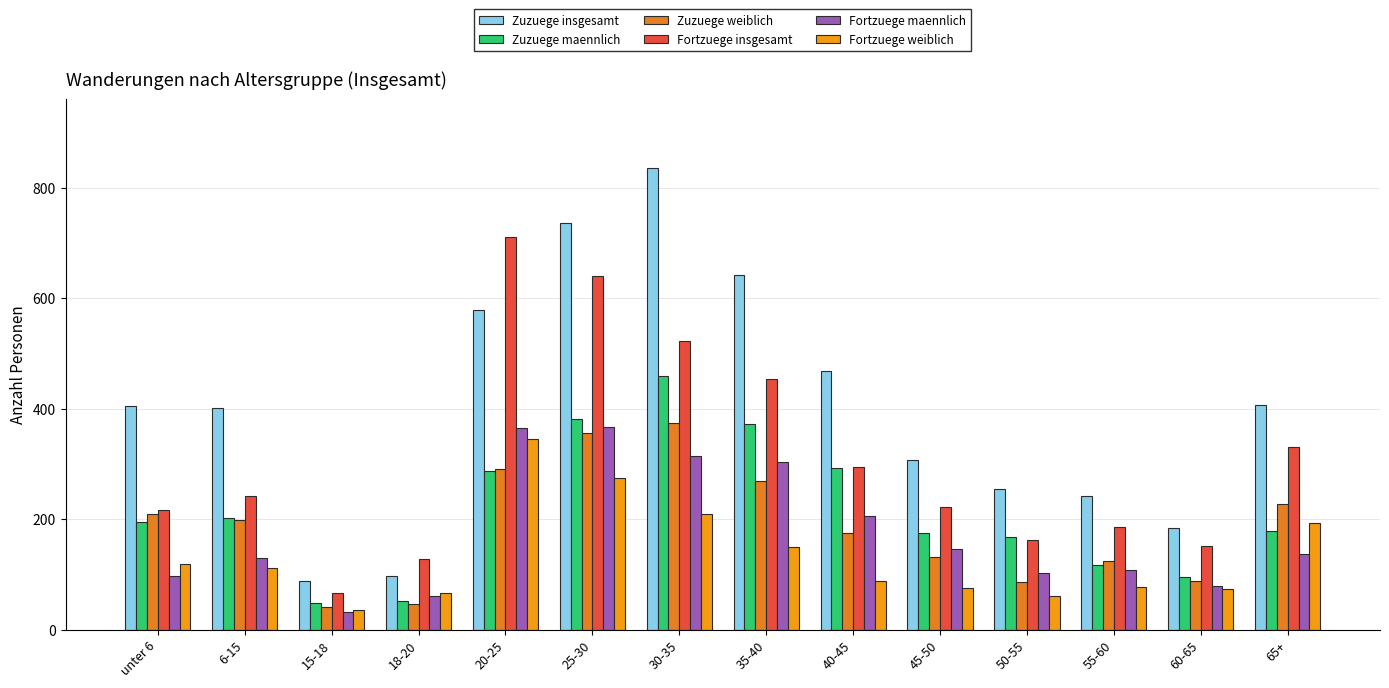

How many data points does each series have?

14